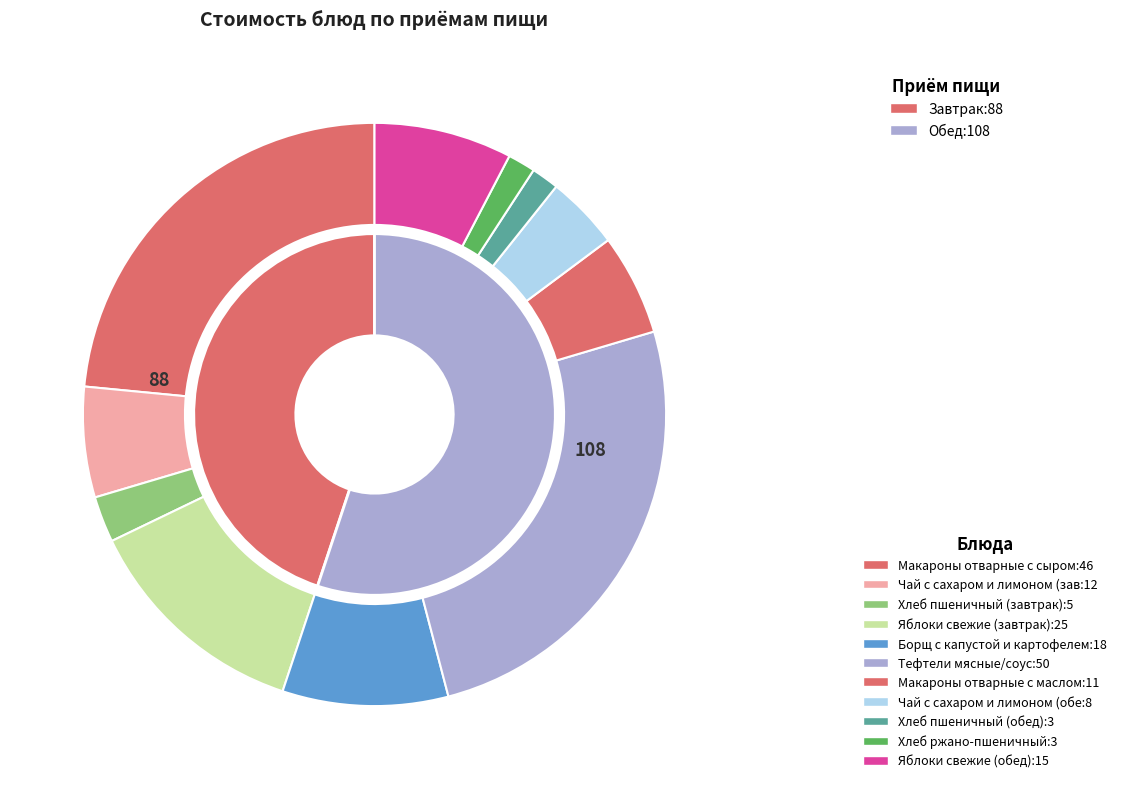

Approximately how many times larger is the value at Макароны отварные с сыром compared to Хлеб пшеничный (обед)?

15.3